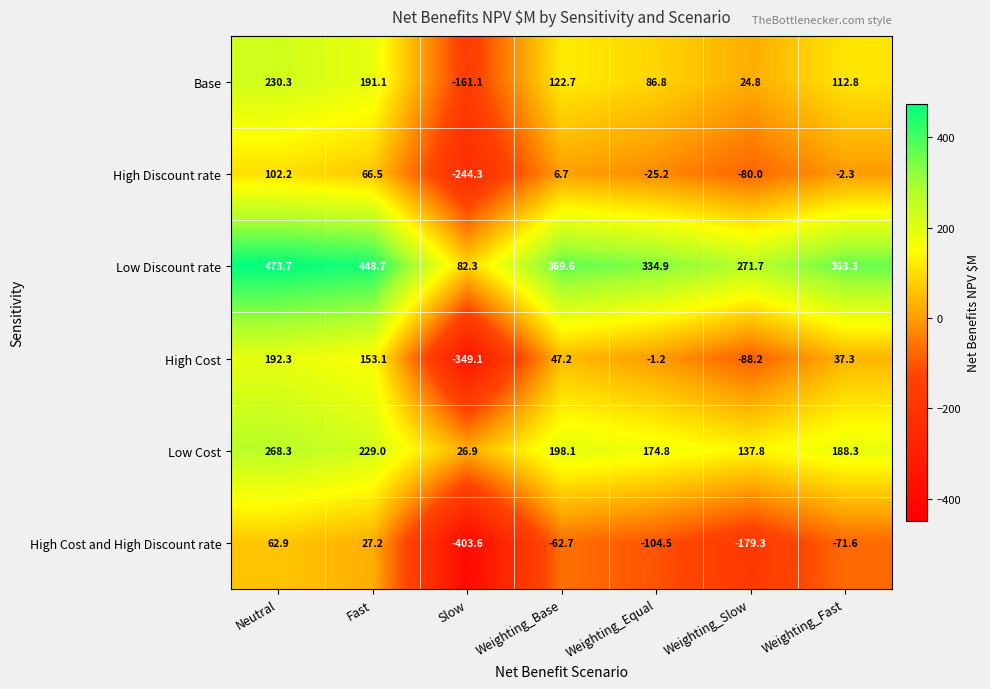

Which series has the largest range (max minus min)?

High Cost